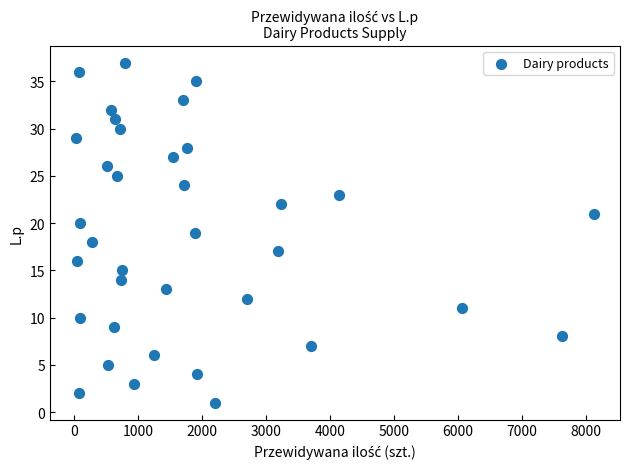

What is the range of X values (max minus min)?

8102